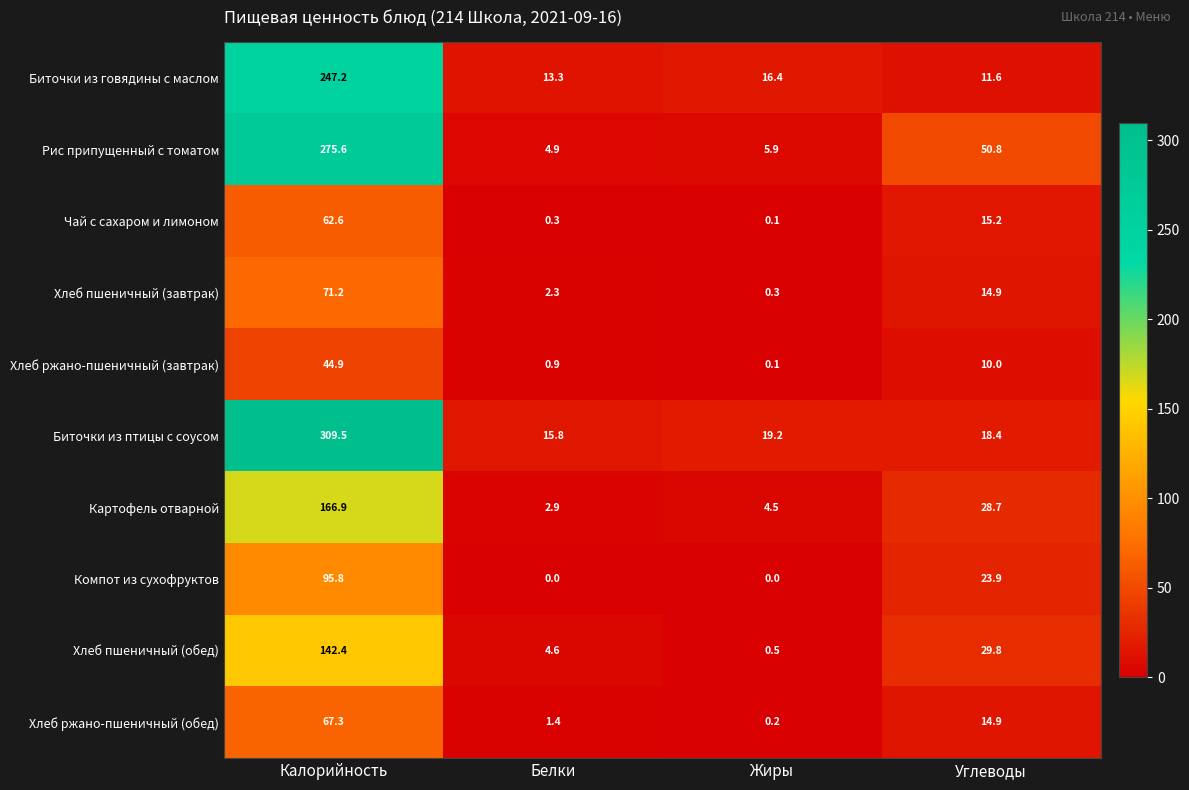

What is the spread (max minus min) of values at Жиры?

19.2